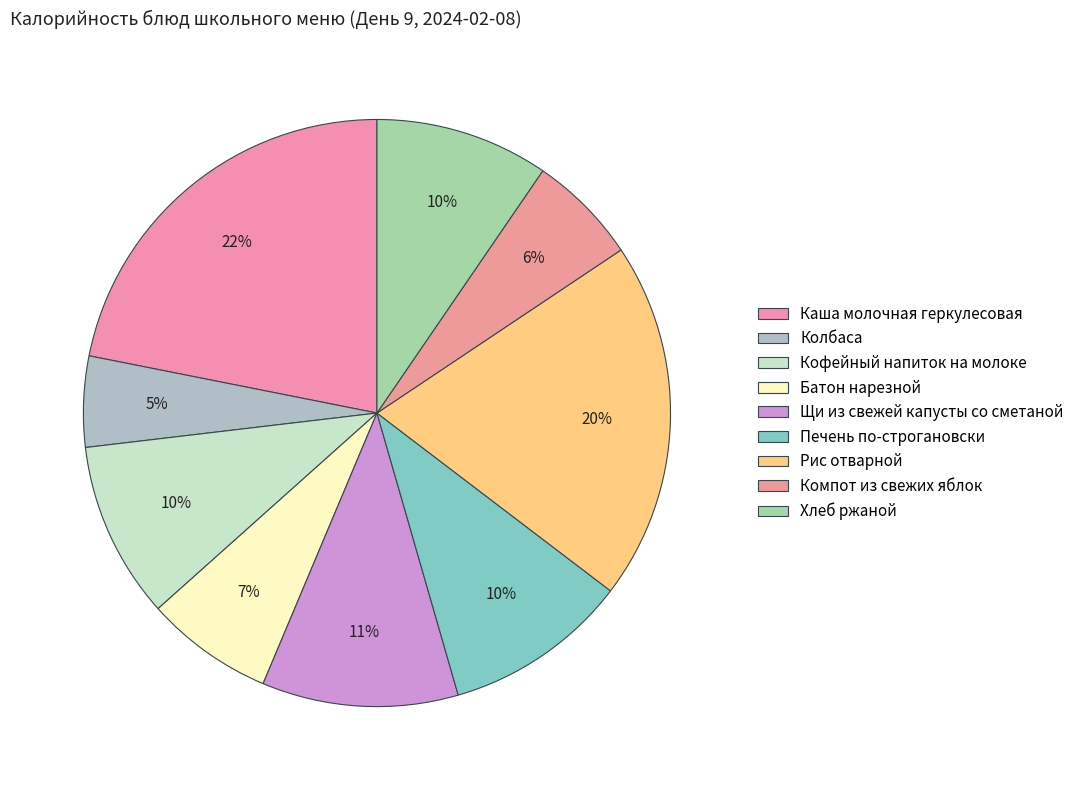

Rank the categories by value from highest to lowest.

Каша молочная геркулесовая, Рис отварной, Щи из свежей капусты со сметаной, Печень по-строгановски, Кофейный напиток на молоке, Хлеб ржаной, Батон нарезной, Компот из свежих яблок, Колбаса